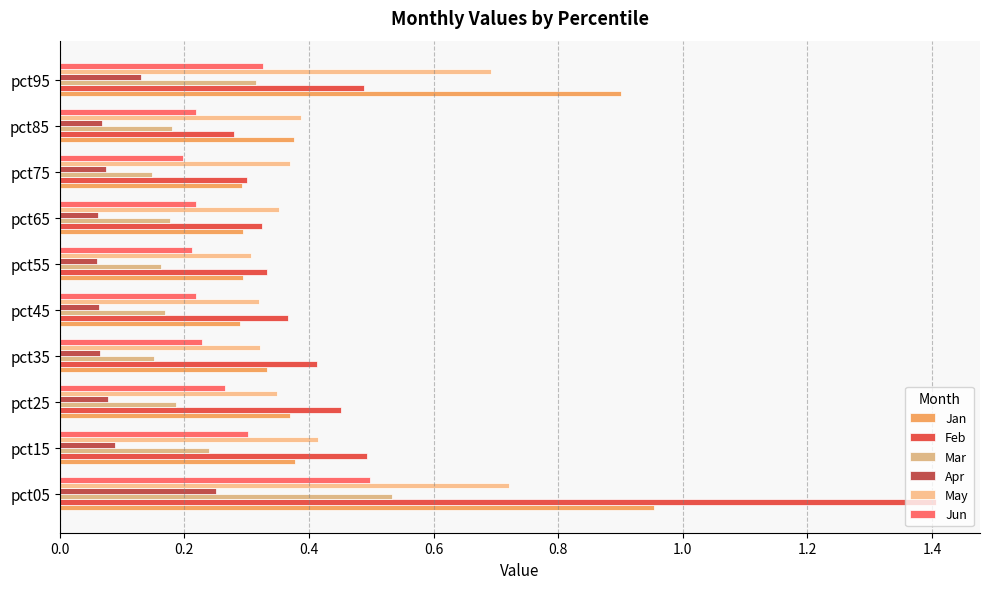

How many categories are shown in the chart?

10